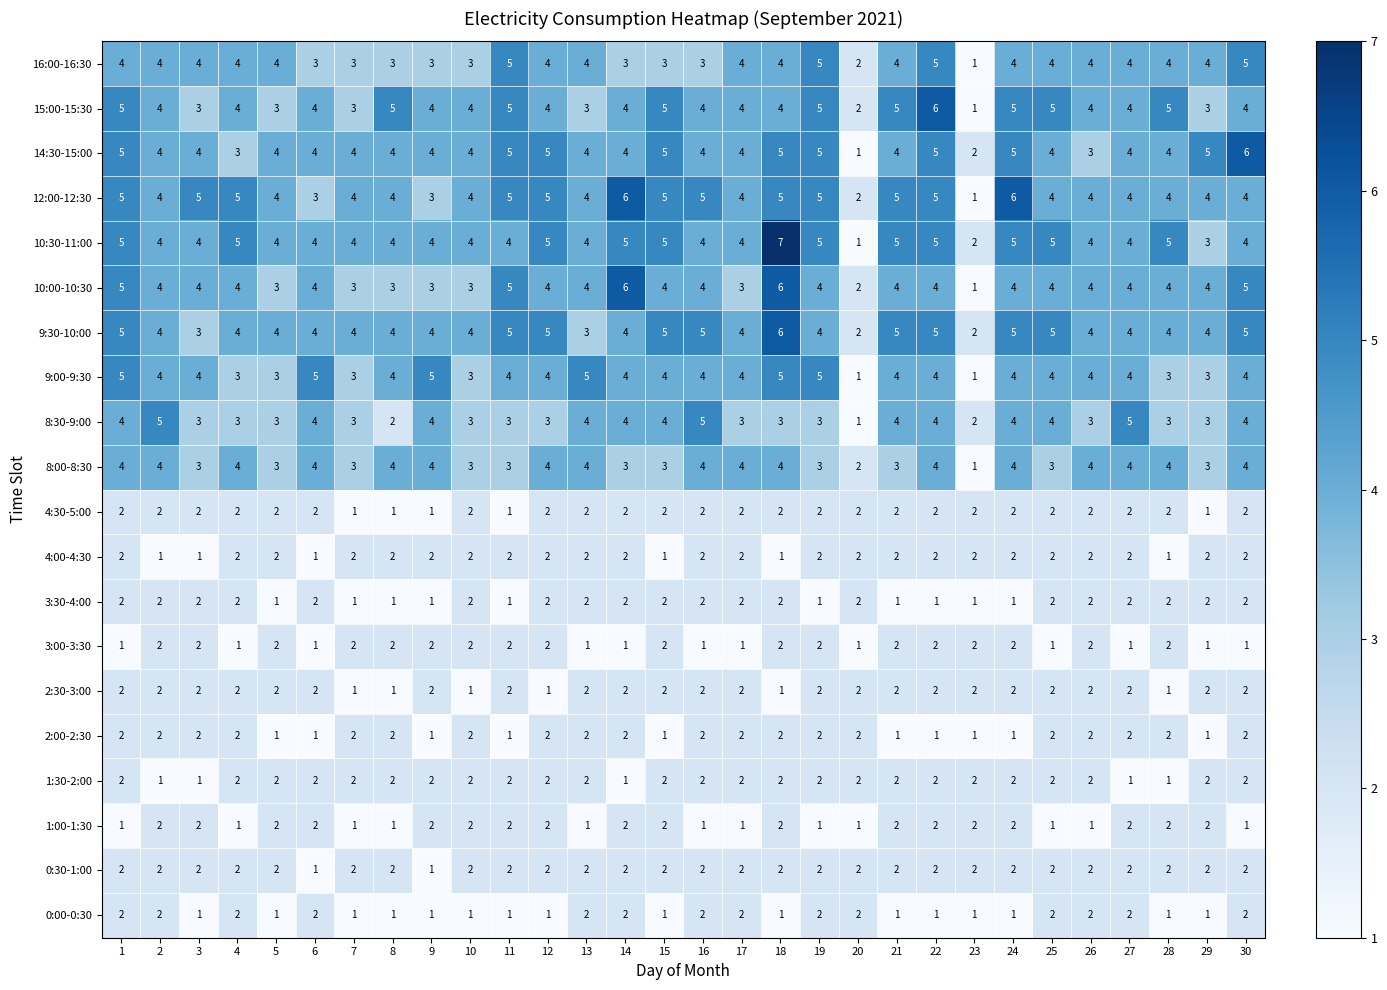

Count the 16:00-16:30 values in the range 3 to 4.

24